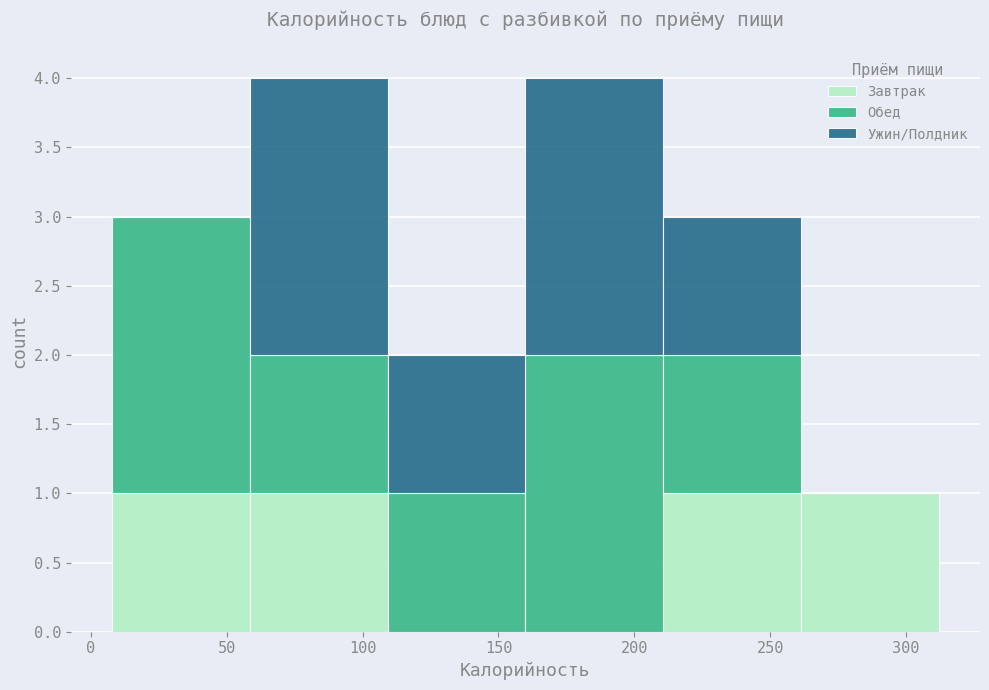

What is the total height of the stacked bar covering 10 to 60 on the x-axis? Neither the bar edges nor the heights are printed on the chart, so give them approximately, as read against the axes.

3